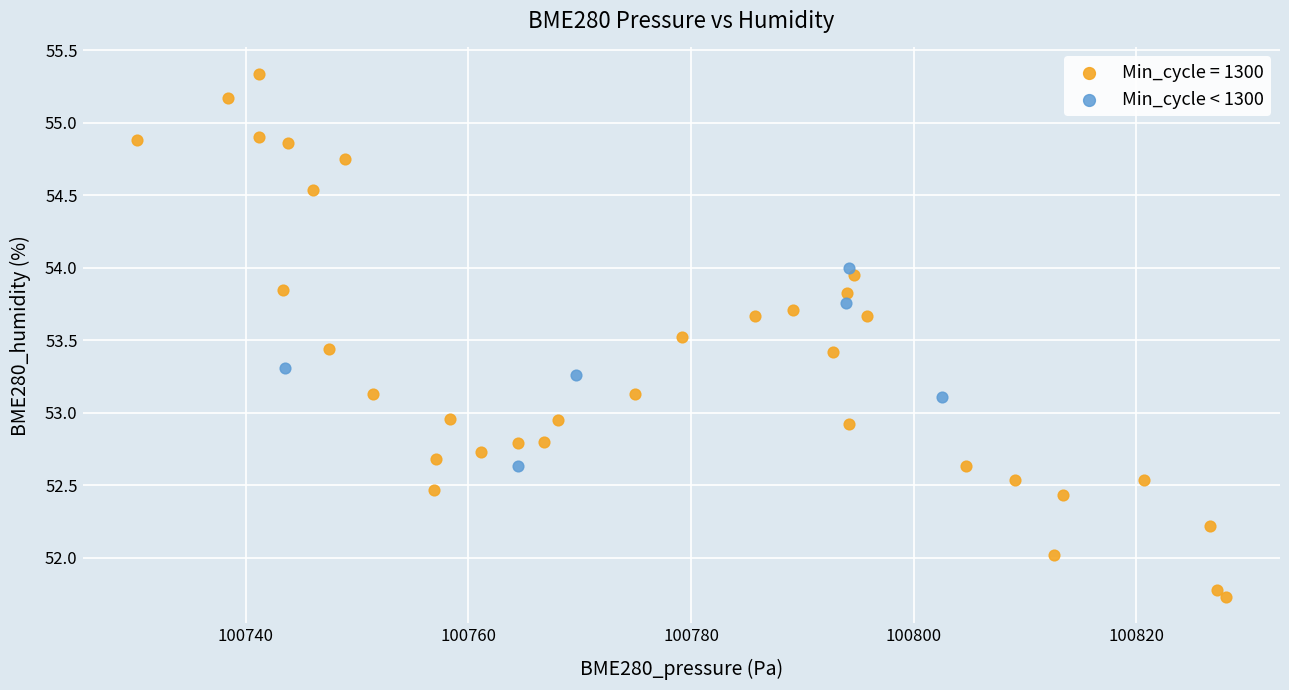

Which series contains the lowest Y value?

Min_cycle = 1300